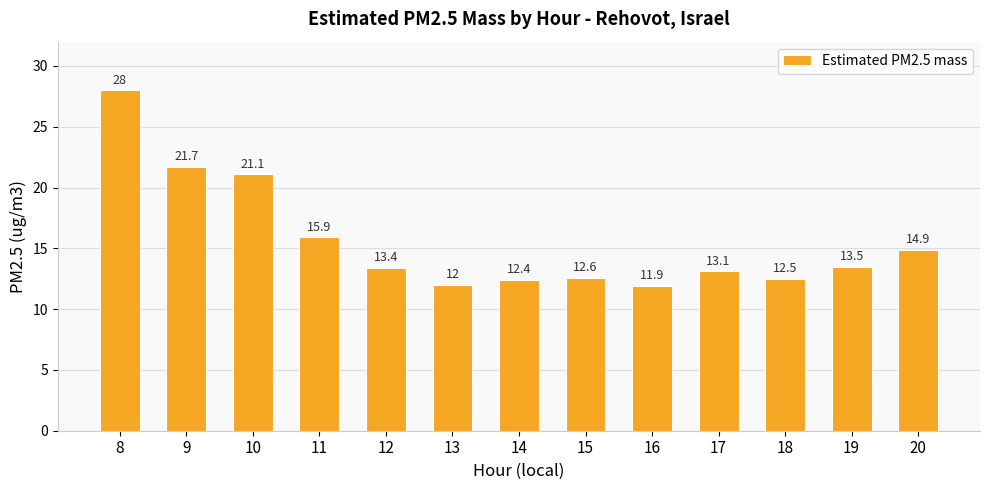

Are the bars grouped side by side (vs. stacked)?

No